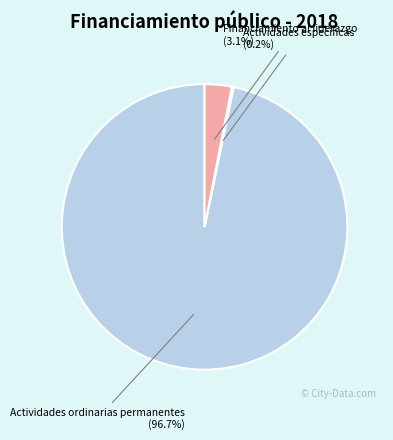

Is there any slice that represents more than half of the pie?

Yes